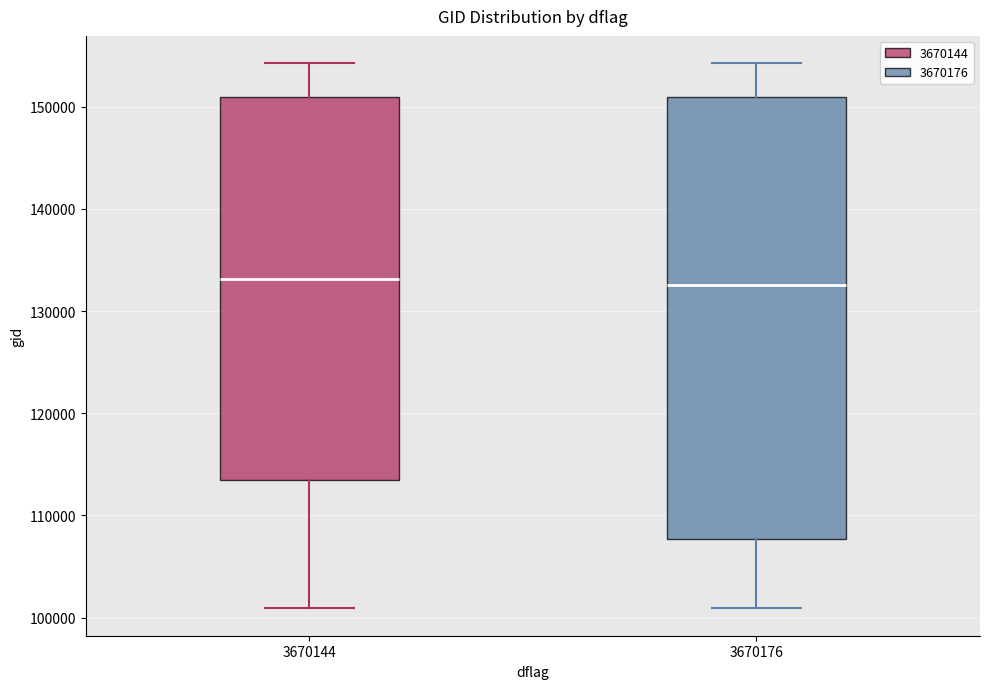

Where is the lower edge of the box at x = 3670144 on the y-axis? The values are not printed on the chart, so give them approximately, as read against the axis.

113000